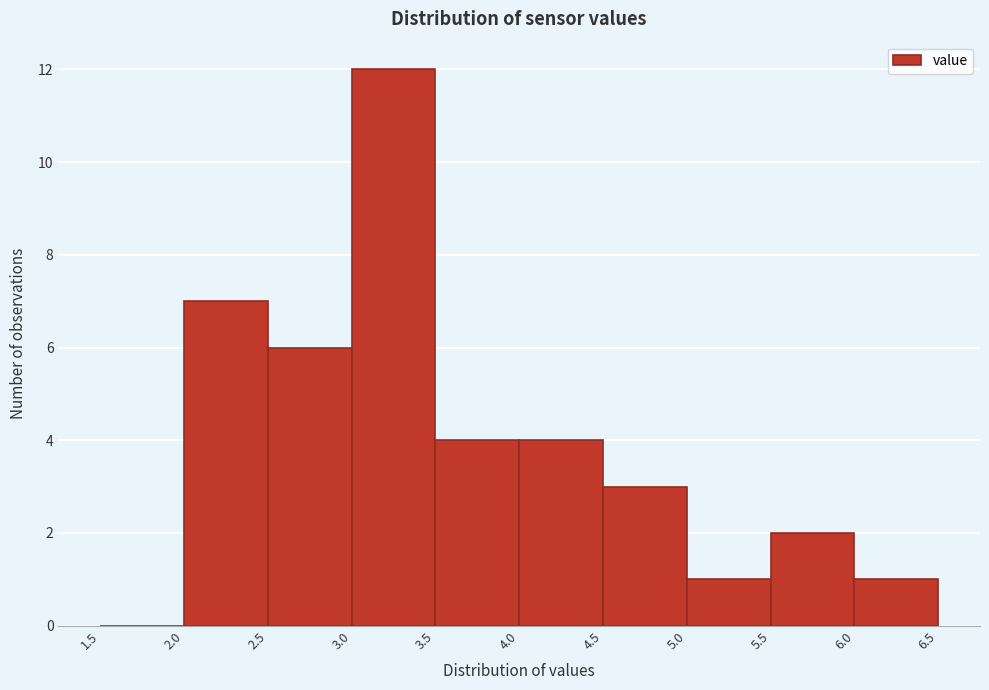

Which range on the x-axis has the tallest bar?

3.0 to 3.5